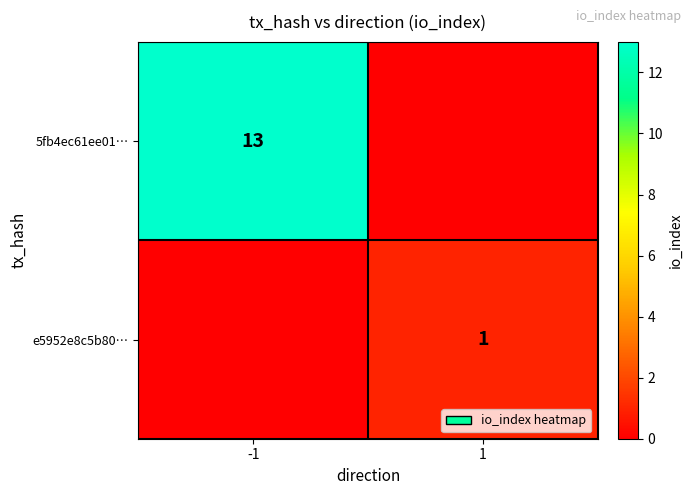

Is it true that 5fb4ec61ee01… equals 23 at -1?

False